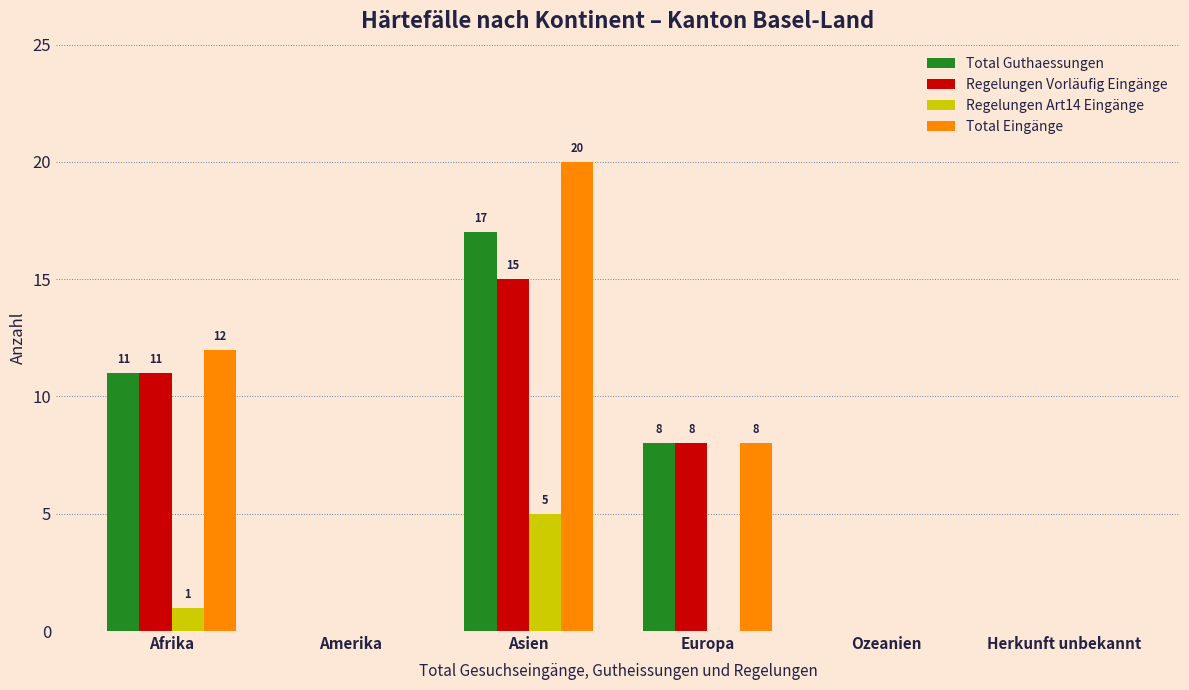

True or false: Total Eingänge has a value of 6 at Asien.

False